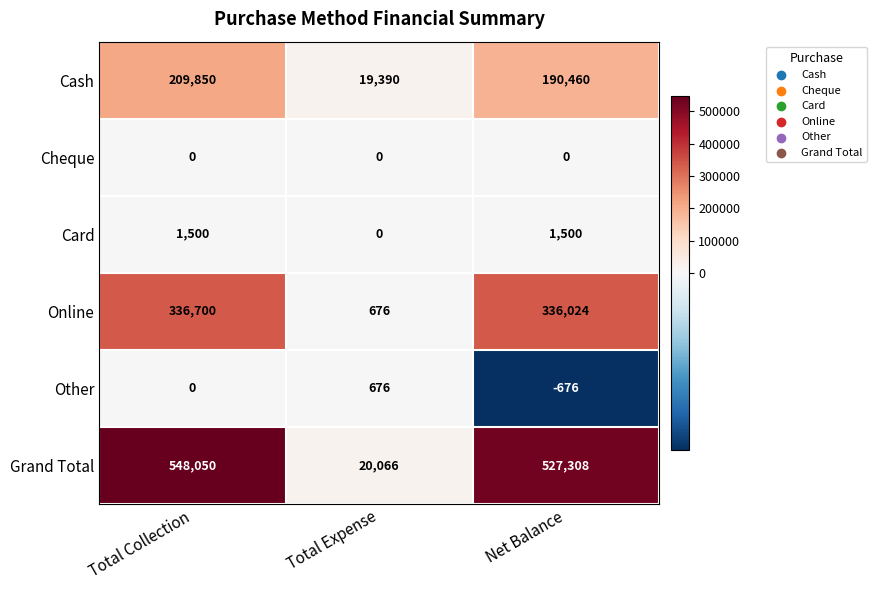

Reading left to right, list all the values displayed in this chart.

Cash: Total Collection=209850	Total Expense=19390	Net Balance=190460
Cheque: Total Collection=0	Total Expense=0	Net Balance=0
Card: Total Collection=1500	Total Expense=0	Net Balance=1500
Online: Total Collection=336700	Total Expense=676	Net Balance=336024
Other: Total Collection=0	Total Expense=676	Net Balance=-676
Grand Total: Total Collection=548050	Total Expense=20066	Net Balance=527308